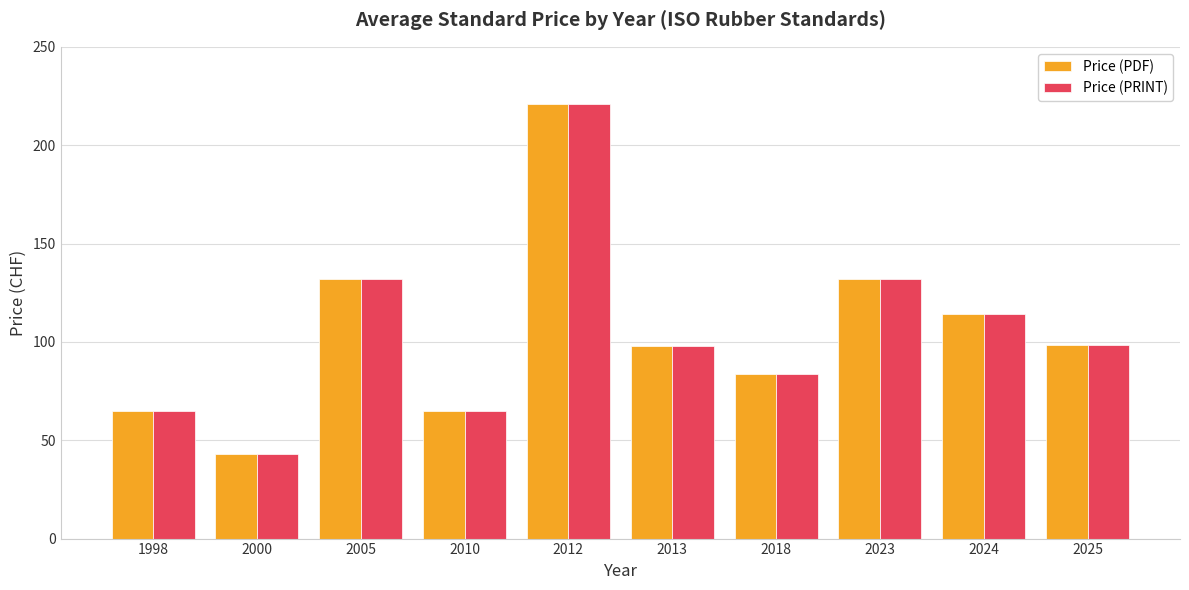

What is the total value across all series at 2025?

197.0